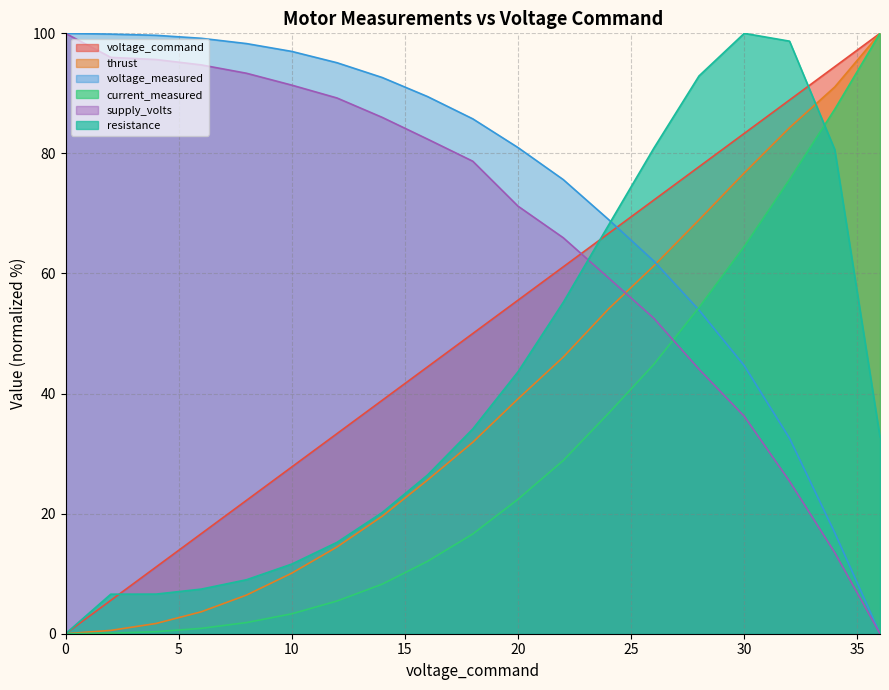

Rank the categories by voltage_command value from lowest to highest.

0, 2, 4, 6, 8, 10, 12, 14, 16, 18, 20, 22, 24, 26, 28, 30, 32, 34, 36